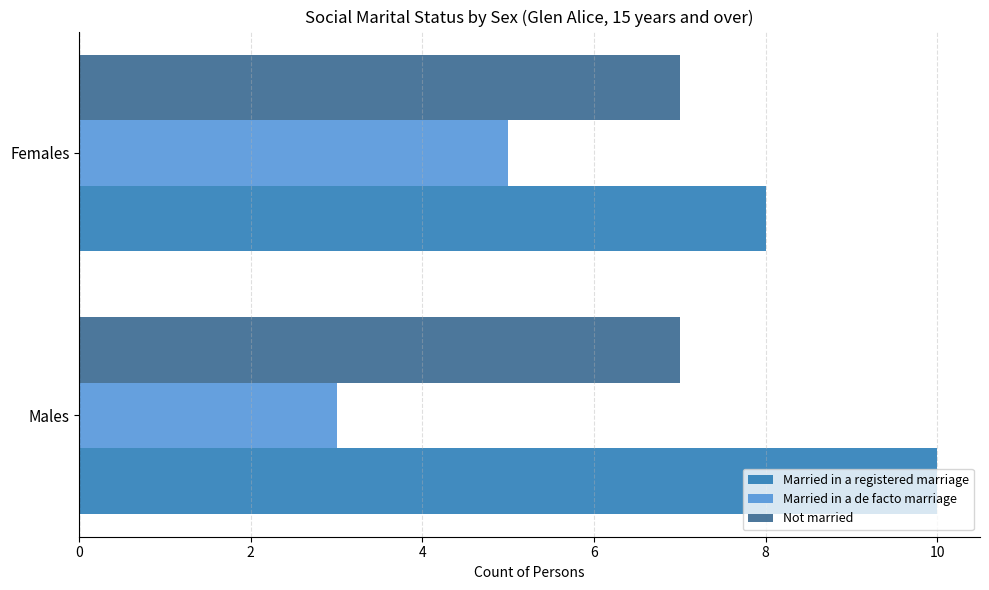

The Married in a de facto marriage series shows 2 at Females. True or false?

False